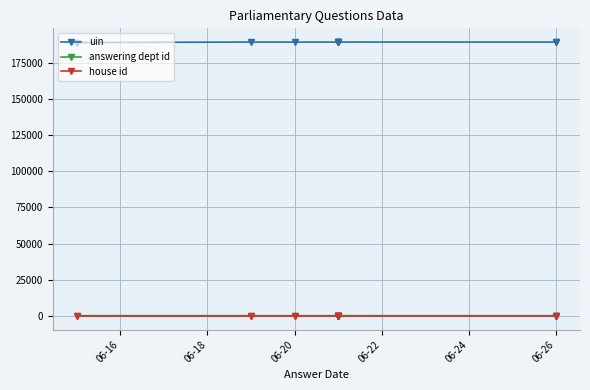

How many lines are shown in the chart?

3